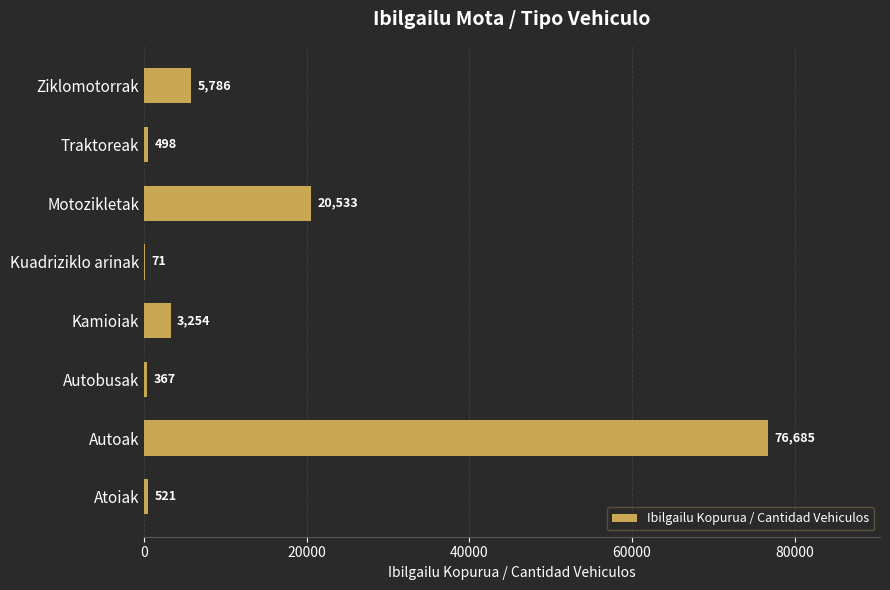

At which category does the chart reach its peak across all series?

Autoak